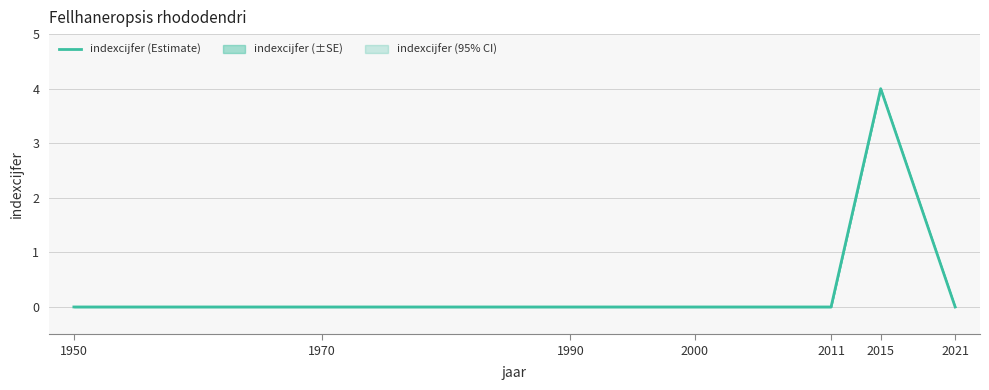

Rank the categories by value from highest to lowest.

2015, 1950, 1970, 1990, 2000, 2011, 2021